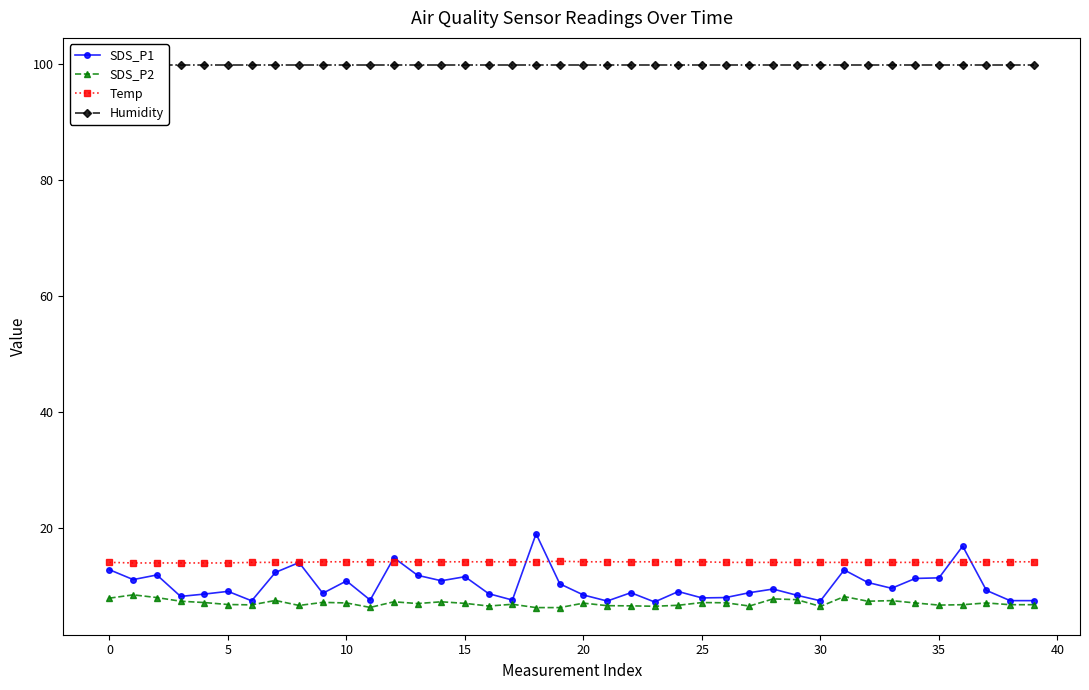

True or false: SDS_P1 has more than 0 points higher than both neighbors.

True